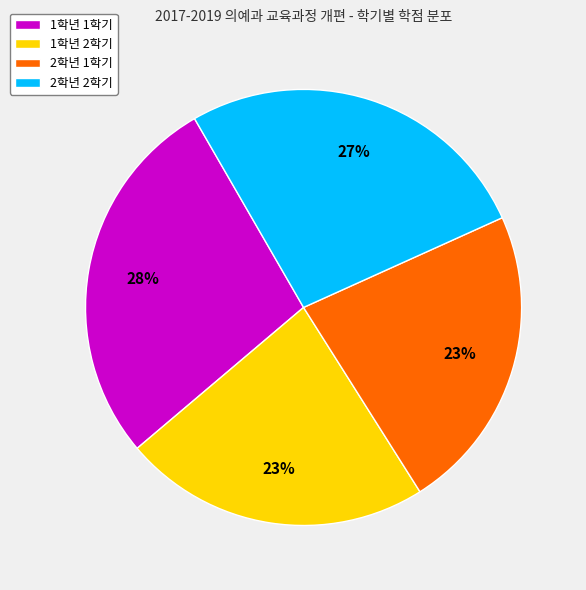

Which has a higher value, 1학년 1학기 or 2학년 2학기?

1학년 1학기